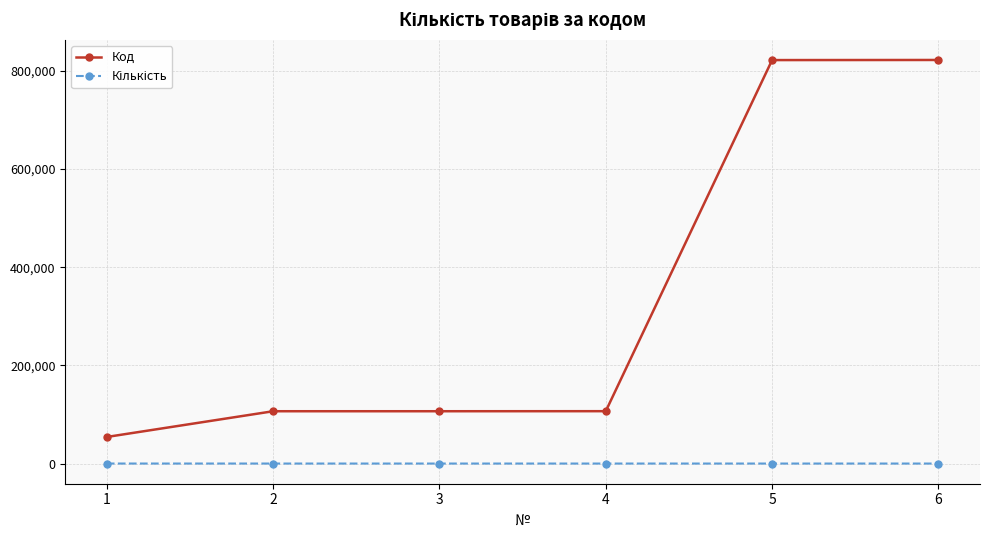

Which series has the largest total across all categories?

Код